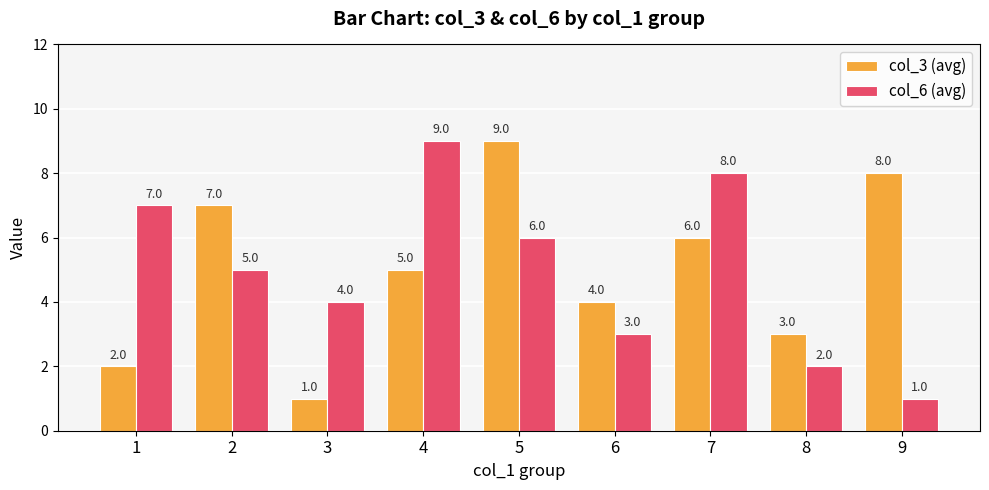

How many data points in col_3 (avg) are less than 5?

4